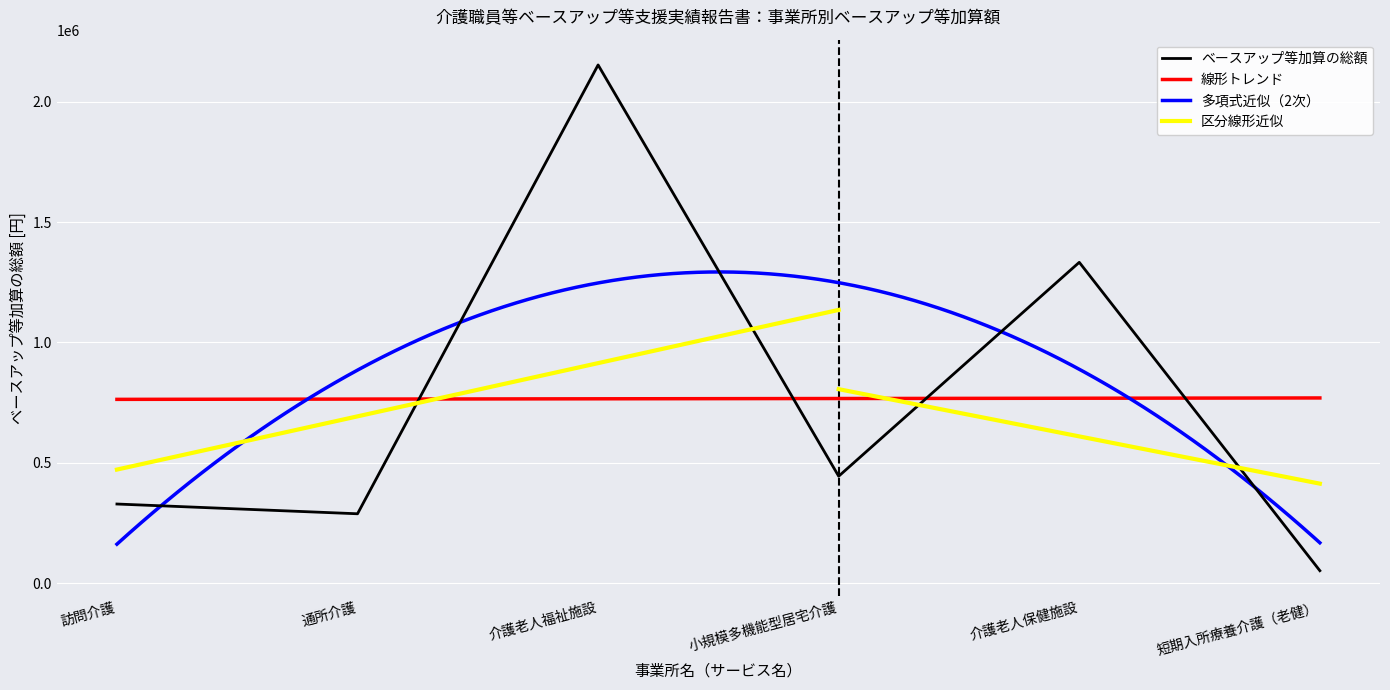

What is the difference between the maximum and minimum values?

2101824